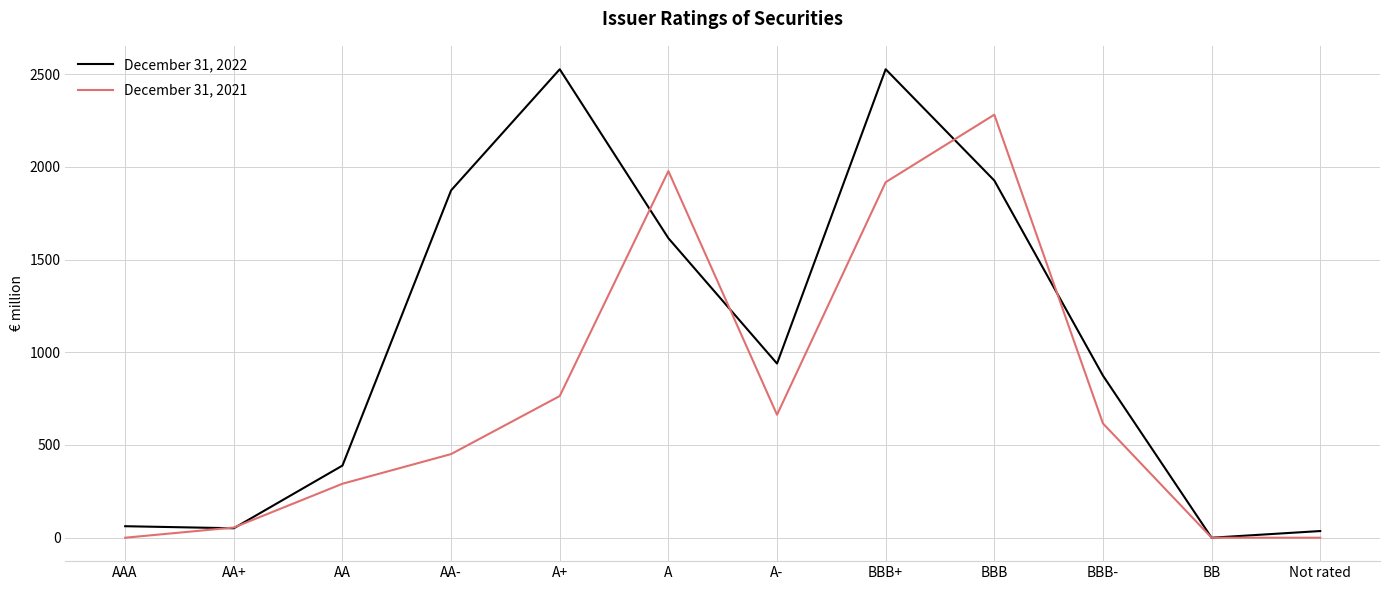

What is the greatest value displayed?

2526